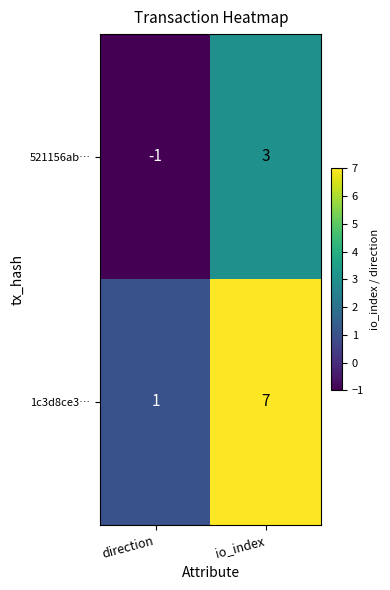

Read the 1c3d8ce3… value at io_index.

7